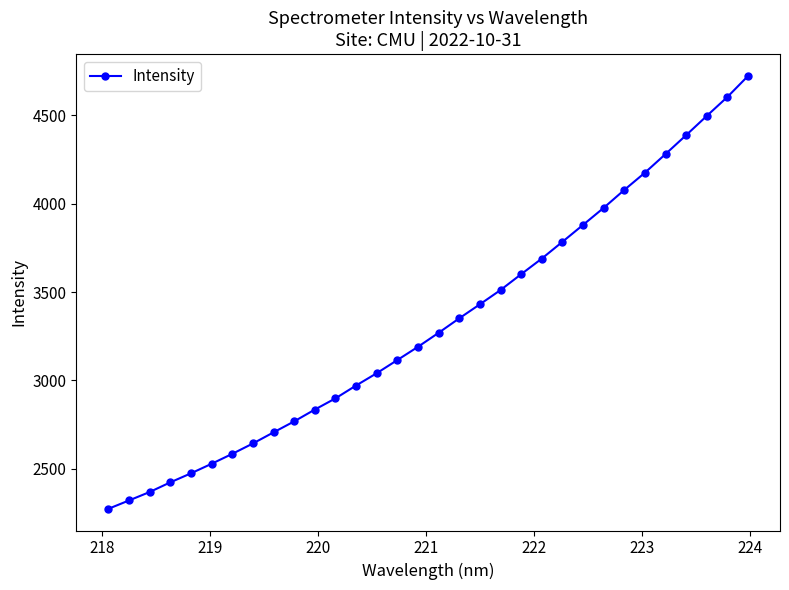

True or false: the data has more than 2 interior local peaks.

False